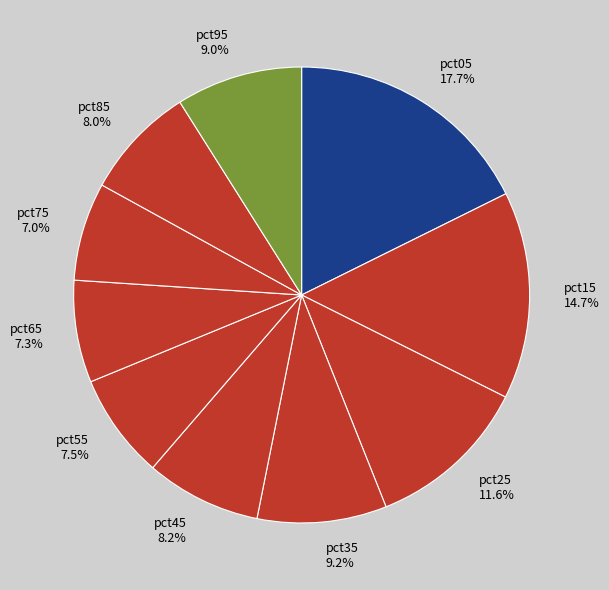

Is it true that pct15 is 21% of the pie?

False